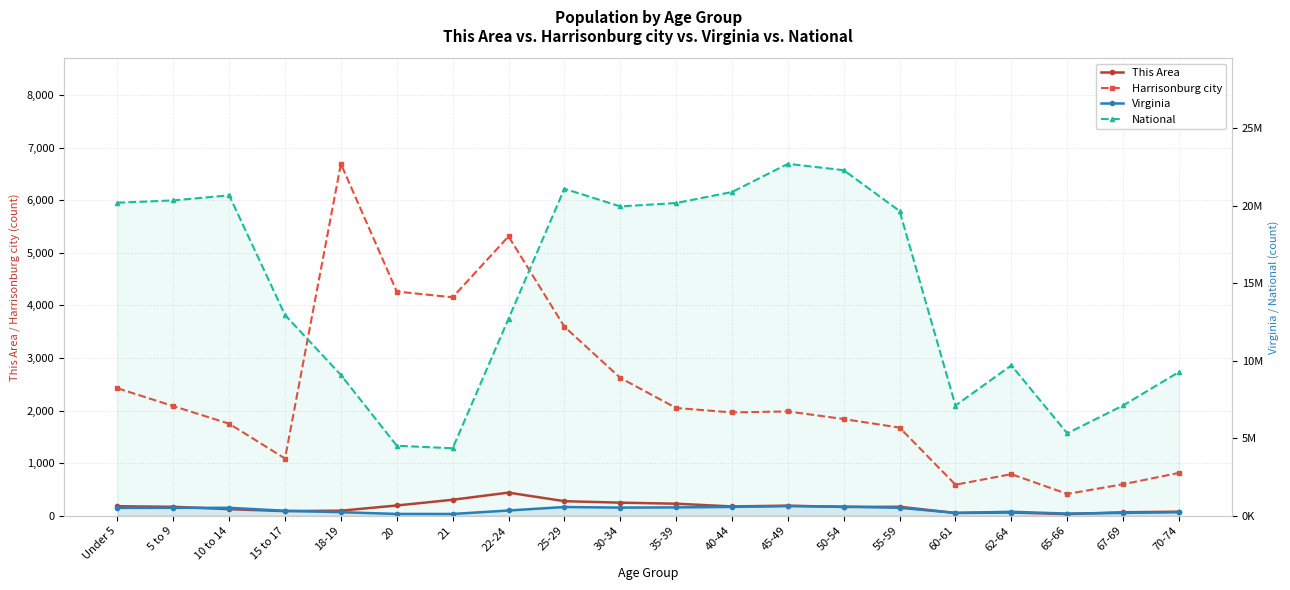

True or false: This Area has more than 1 interior local peaks.

True